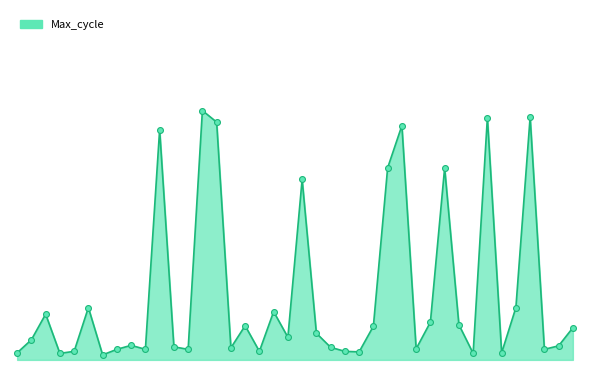

Does the chart have visible grid lines?

No